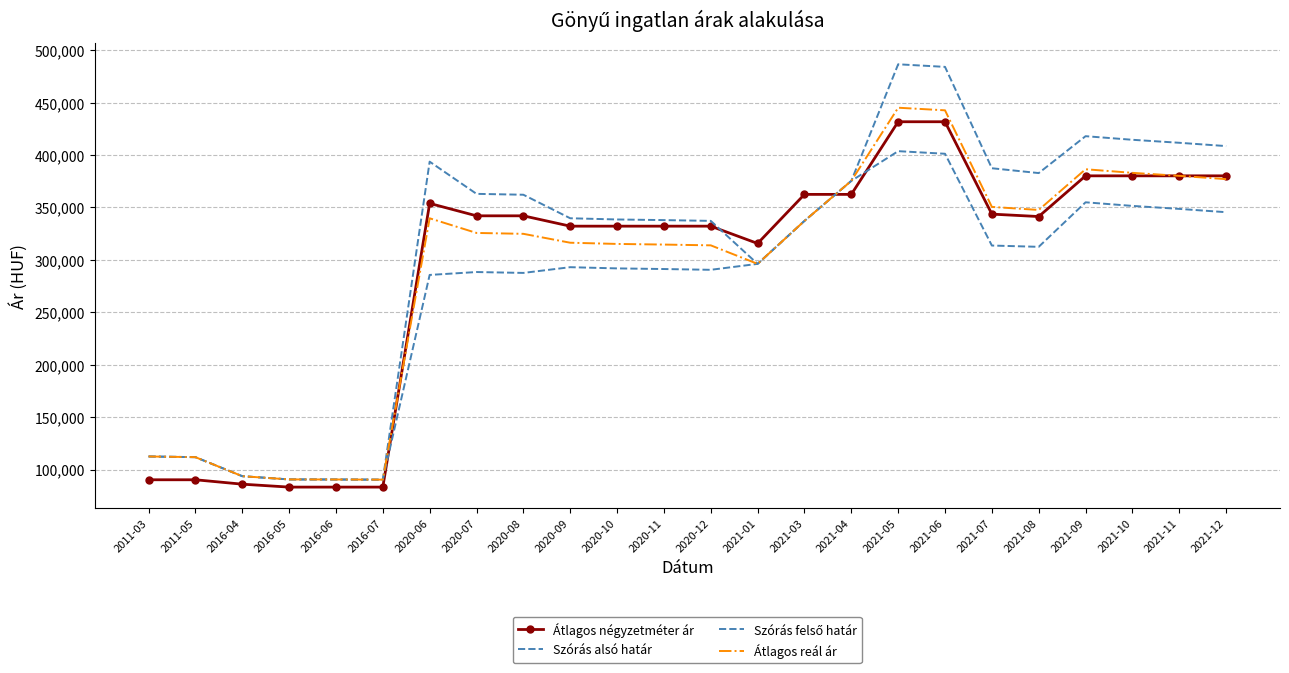

Reading right to left, transcribe all the data shown in this chart.

Átlagos négyzetméter ár: 2021-12=380197	2021-11=380197	2021-10=380197	2021-09=380197	2021-08=341364	2021-07=343670	2021-06=431805	2021-05=431805	2021-04=362500	2021-03=362500	2021-01=315677	2020-12=332180	2020-11=332180	2020-10=332180	2020-09=332180	2020-08=342049	2020-07=342049	2020-06=353891	2016-07=83216	2016-06=83216	2016-05=83216	2016-04=86013	2011-05=90209	2011-03=90209
Szórás alsó határ: 2021-12=345503	2021-11=348656	2021-10=351513	2021-09=354945	2021-08=312466	2021-07=313684	2021-06=401266	2021-05=403742	2021-04=375395	2021-03=337200	2021-01=296198	2020-12=290540	2020-11=291279	2020-10=291886	2020-09=293040	2020-08=287574	2020-07=288413	2020-06=285647	2016-07=90319	2016-06=90474	2016-05=90541	2016-04=93630	2011-05=111782	2011-03=112444
Szórás felső határ: 2021-12=408585	2021-11=411738	2021-10=414595	2021-09=418027	2021-08=382832	2021-07=387440	2021-06=484154	2021-05=486630	2021-04=375395	2021-03=337200	2021-01=296198	2020-12=337218	2020-11=337957	2020-10=338564	2020-09=339718	2020-08=362164	2020-07=363003	2020-06=393731	2016-07=90319	2016-06=90474	2016-05=90541	2016-04=93630	2011-05=111782	2011-03=112444
Átlagos reál ár: 2021-12=377044	2021-11=380197	2021-10=383054	2021-09=386486	2021-08=347649	2021-07=350562	2021-06=442710	2021-05=445186	2021-04=375395	2021-03=337200	2021-01=296198	2020-12=313879	2020-11=314618	2020-10=315225	2020-09=316379	2020-08=324869	2020-07=325708	2020-06=339689	2016-07=90319	2016-06=90474	2016-05=90541	2016-04=93630	2011-05=111782	2011-03=112444